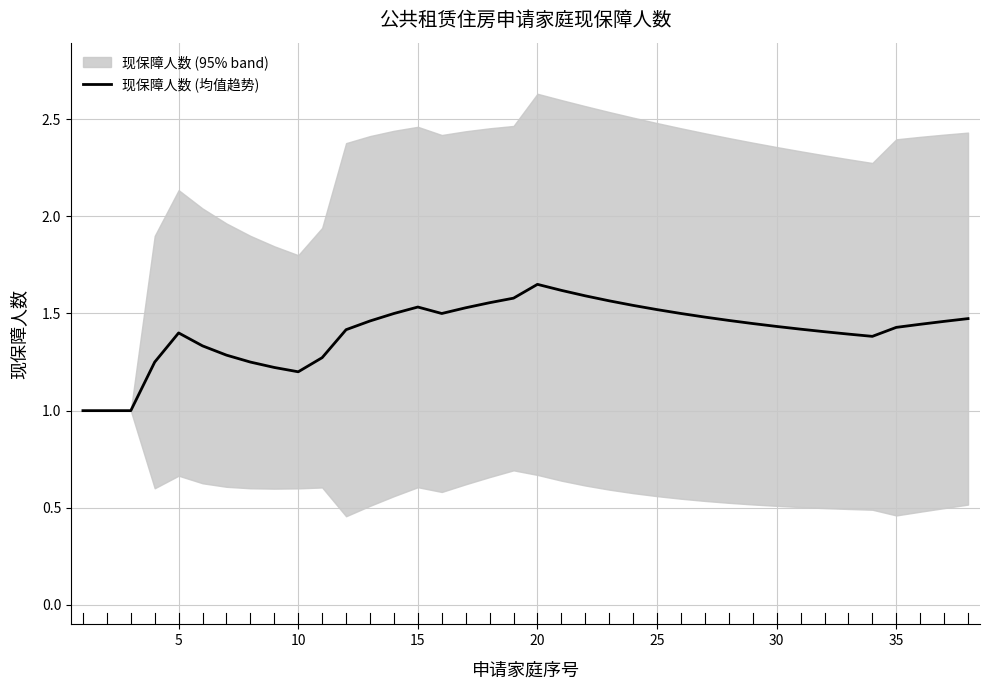

Is this an area chart (filled region under the line)?

No